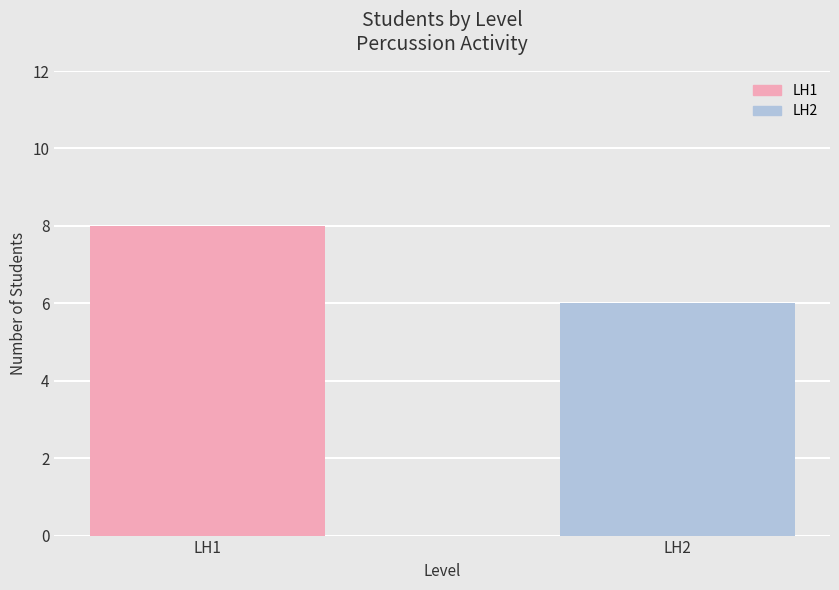

Count the number of data series in this chart.

1